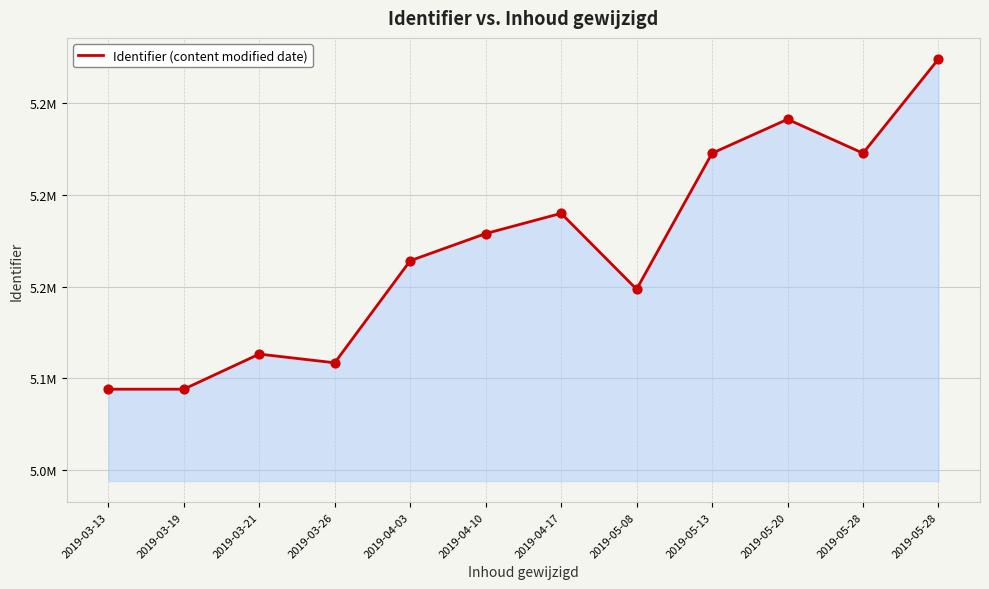

What is the change in value from 2019-03-21 to 2019-04-10?

+65572